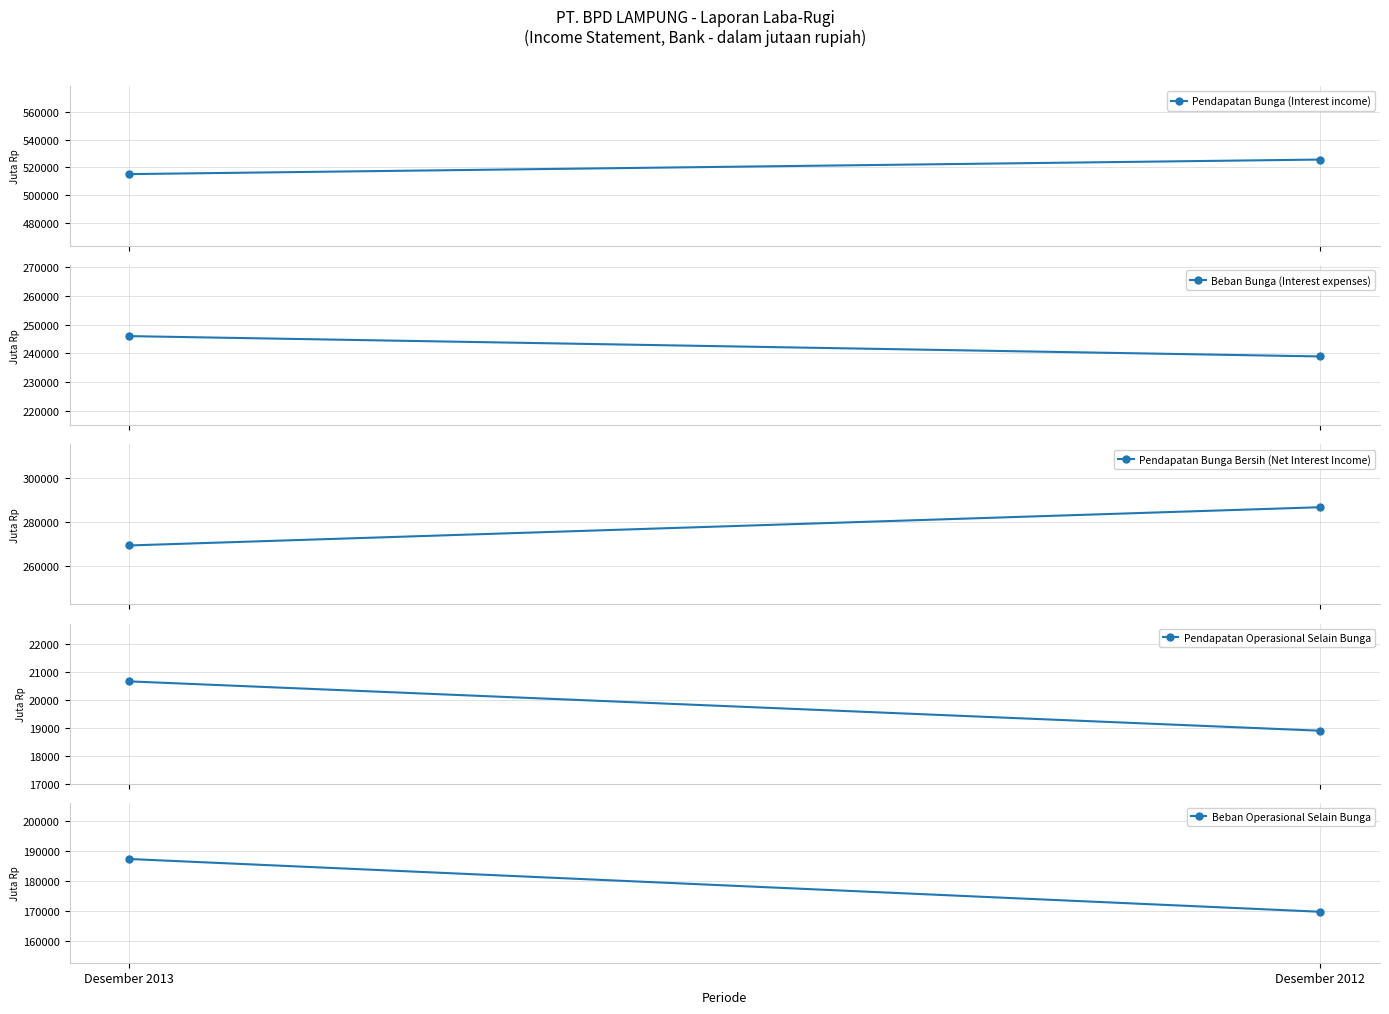

Which series changed the most between Desember 2013 and Desember 2012?

Beban Operasional Selain Bunga